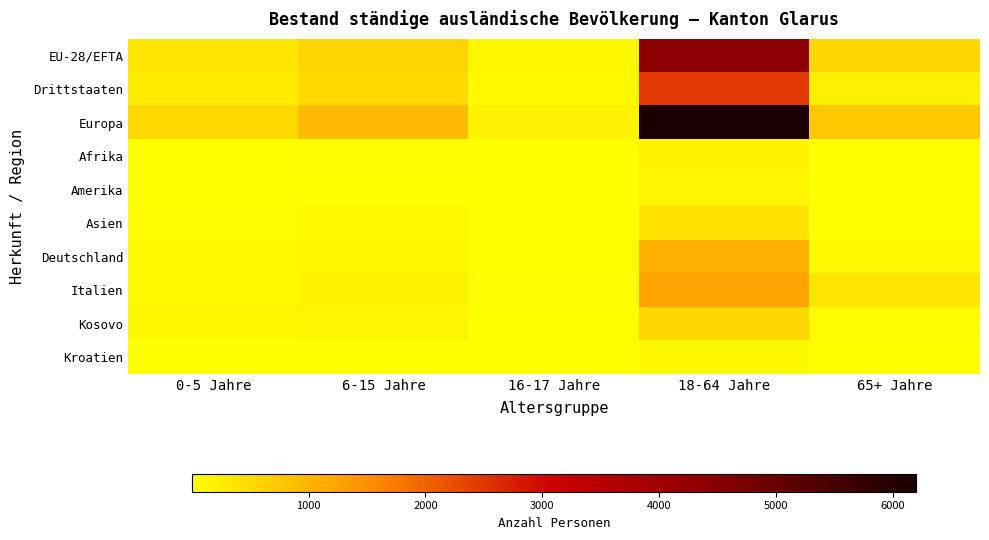

Rank the series by their maximum value, from highest to lowest.

Europa, EU-28/EFTA, Drittstaaten, Italien, Deutschland, Kosovo, Asien, Afrika, Amerika, Kroatien